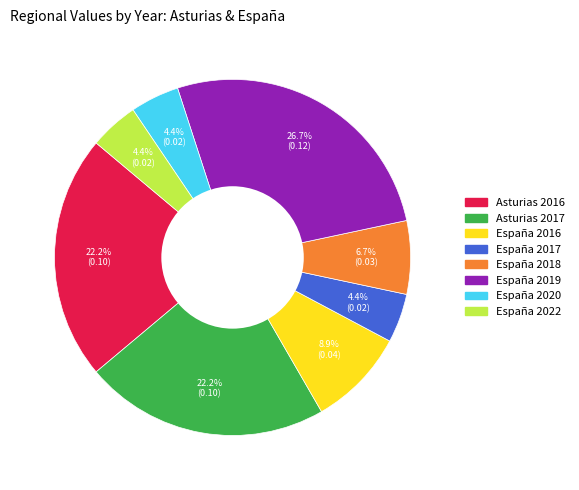

Is there a majority slice in this chart?

No